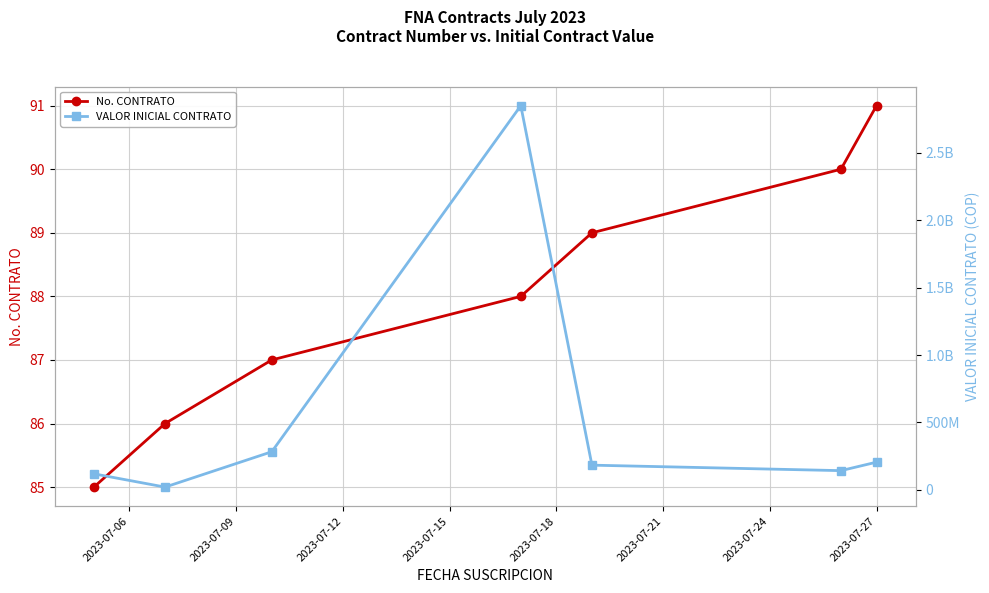

What are all the series names shown in the legend?

No. CONTRATO, VALOR INICIAL CONTRATO